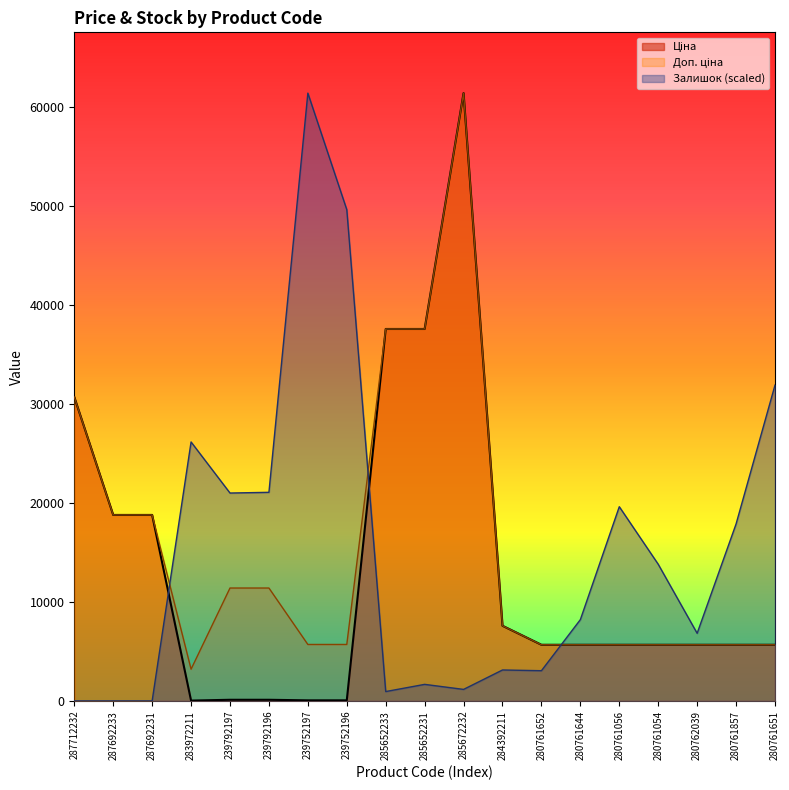

What is the spread (max minus min) of values at 239752196?

49599.3